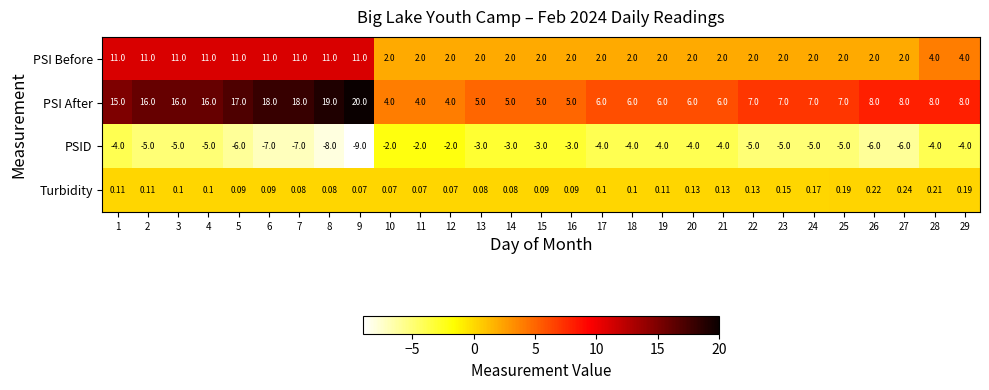

Which series has the largest total across all categories?

PSI After